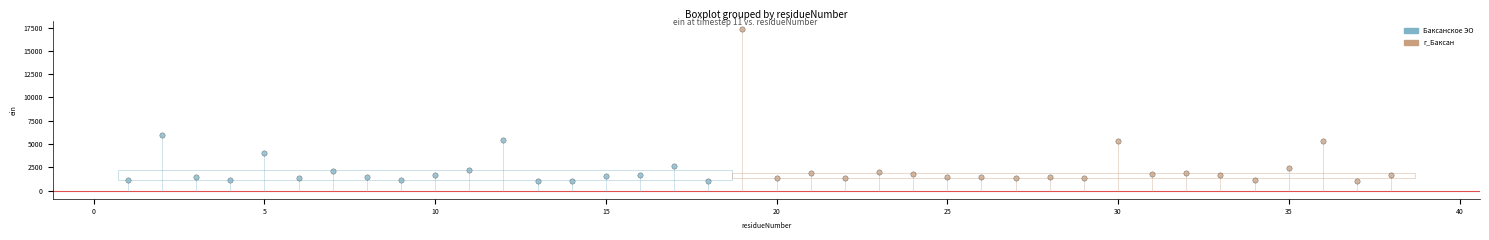

Which series has the largest Y range (max minus min)?

г_Баксан